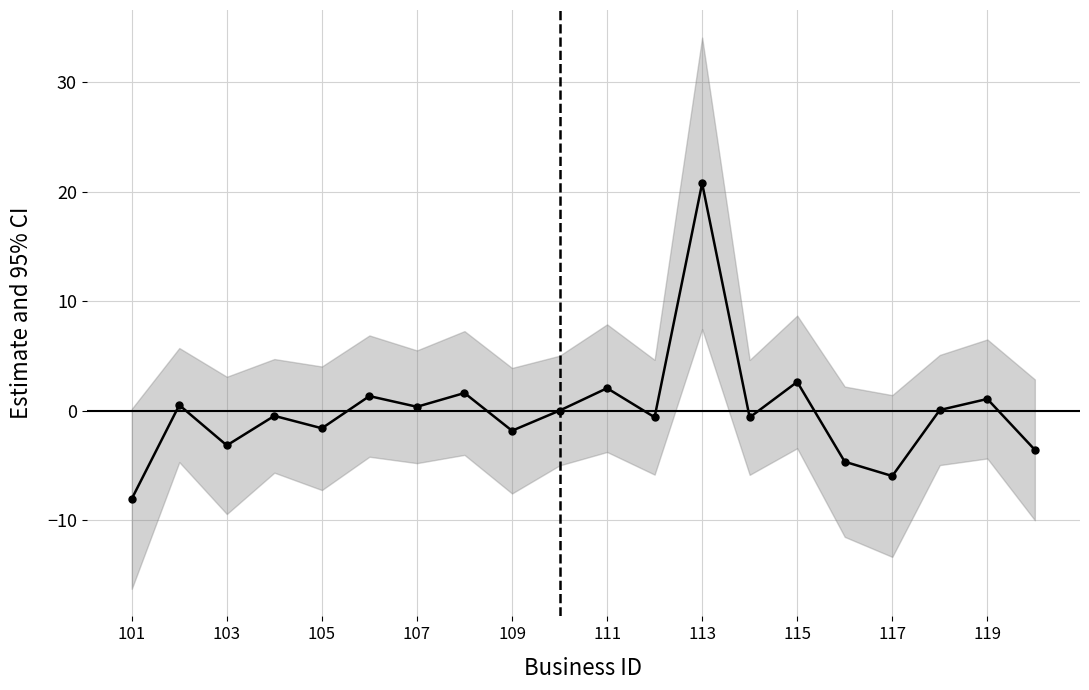

True or false: the data shows 7.9 at 113.

False